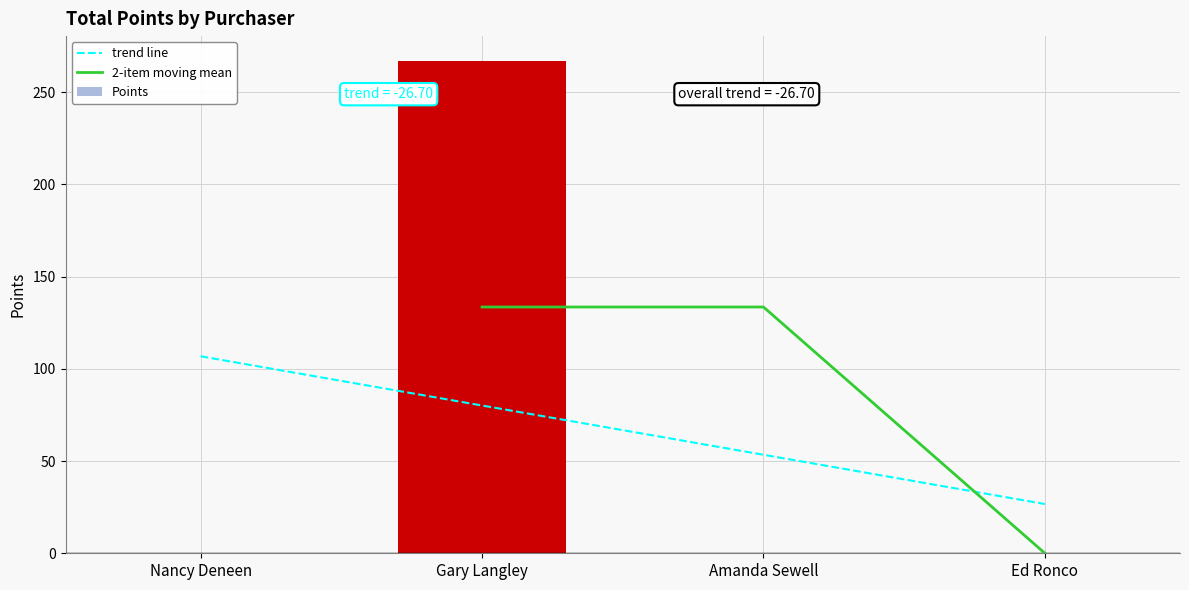

How many data points are above 0?

1